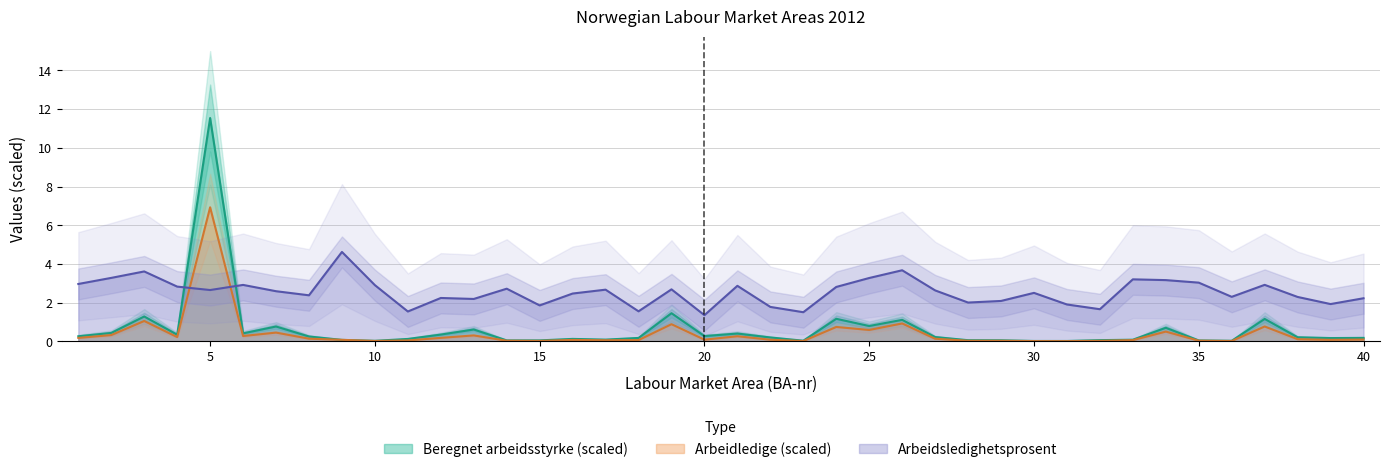

After their last crossing, which series has the higher values: Arbeidledige 2012 or Beregnet arbeidsstyrke 2012?

Beregnet arbeidsstyrke 2012